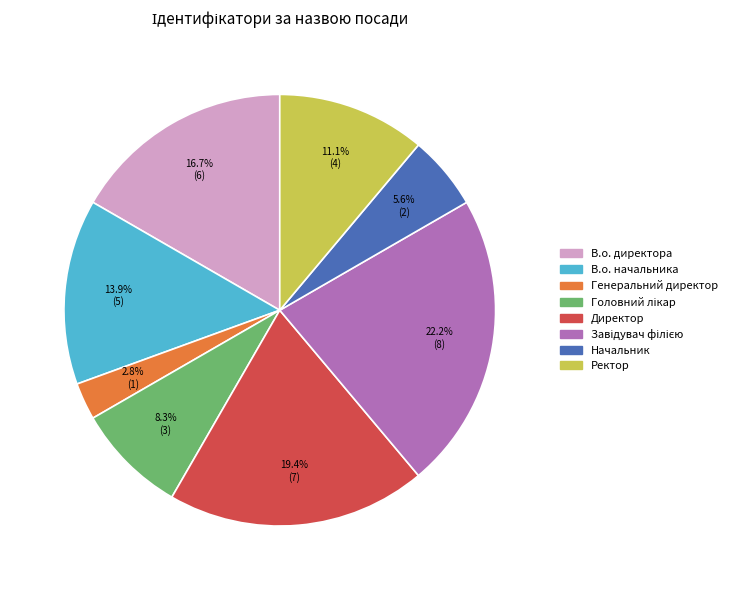

Is there a majority slice in this chart?

No